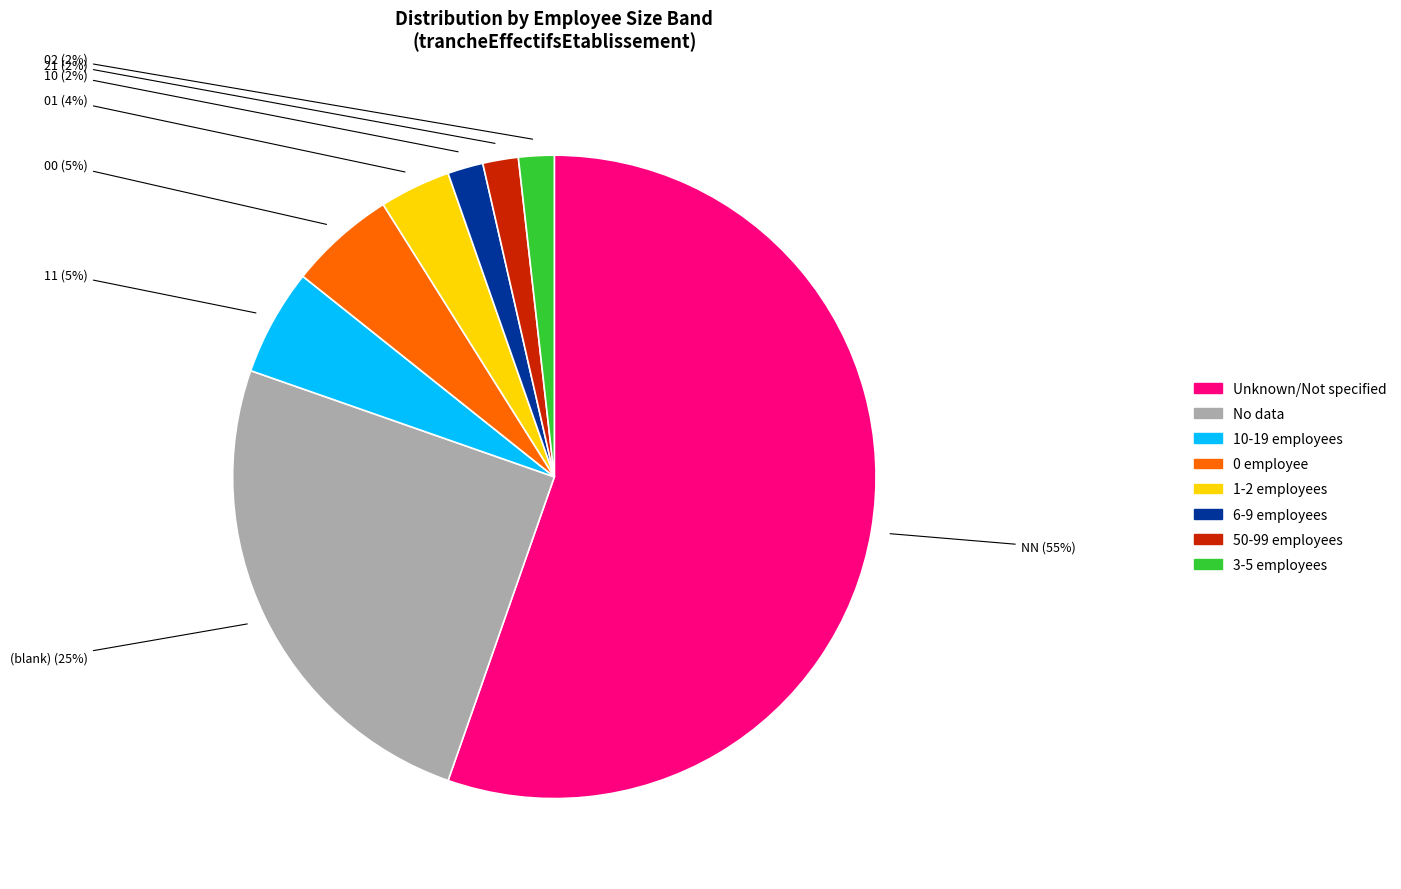

To the nearest percent, what is the average slice percentage?

12%